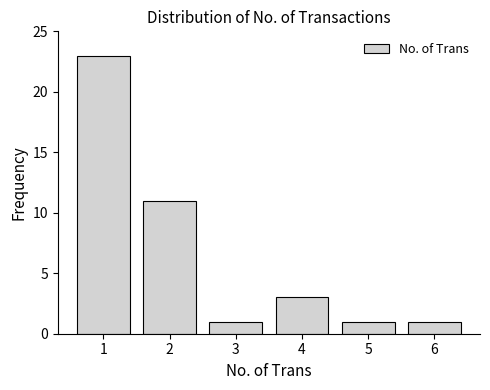

What is the ratio of the value at 2 to the value at 4?

3.7